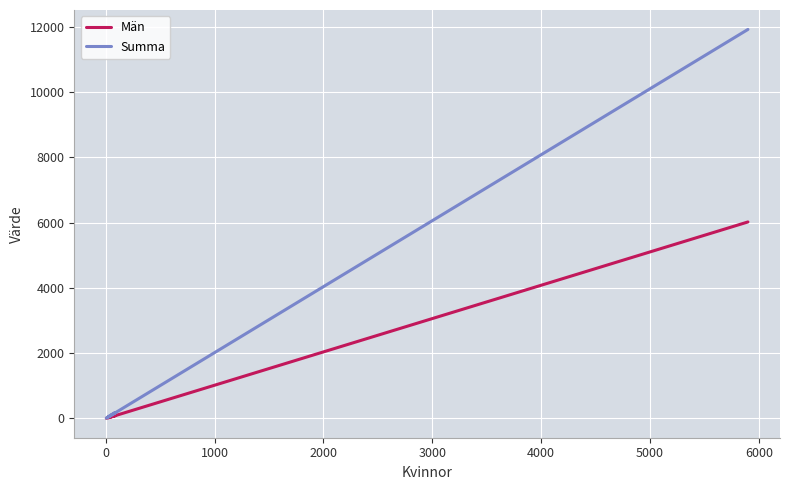

How many data points in Summa are less than 45?

3